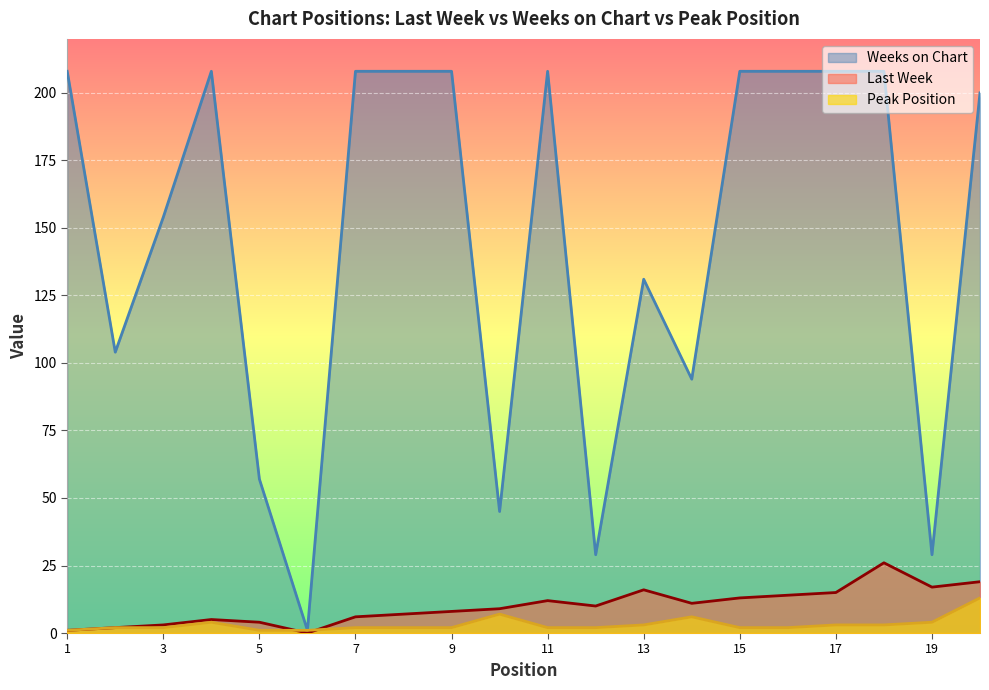

At which category does Weeks on Chart reach its first local peak?

4